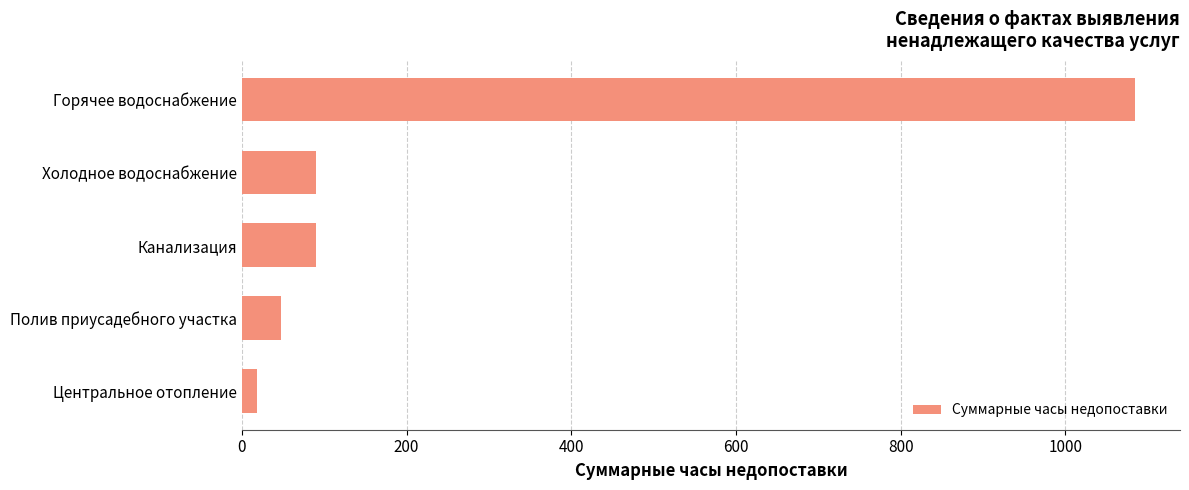

Between Горячее водоснабжение and Полив приусадебного участка, which is larger?

Горячее водоснабжение